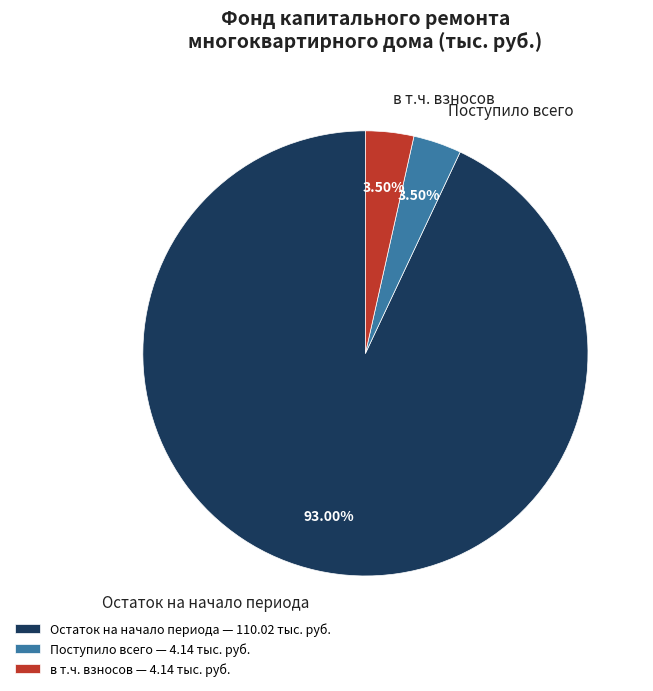

What is the total percentage of Поступило всего and Остаток на начало периода?

96.5%